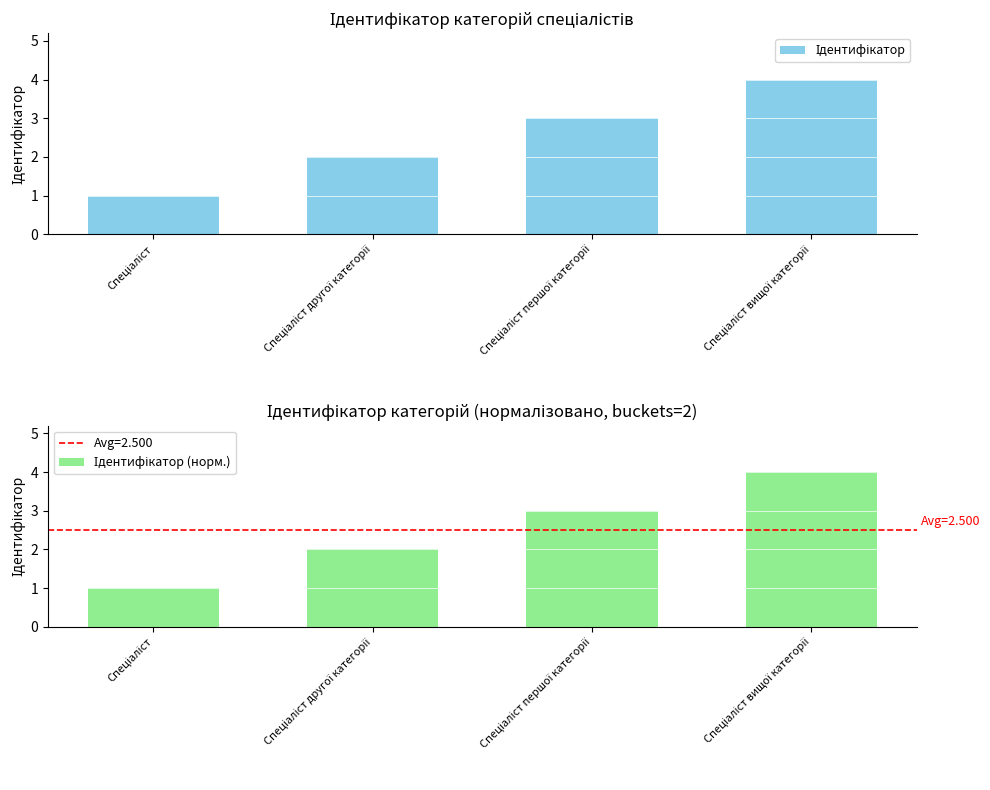

Which series has the largest range (max minus min)?

Ідентифікатор